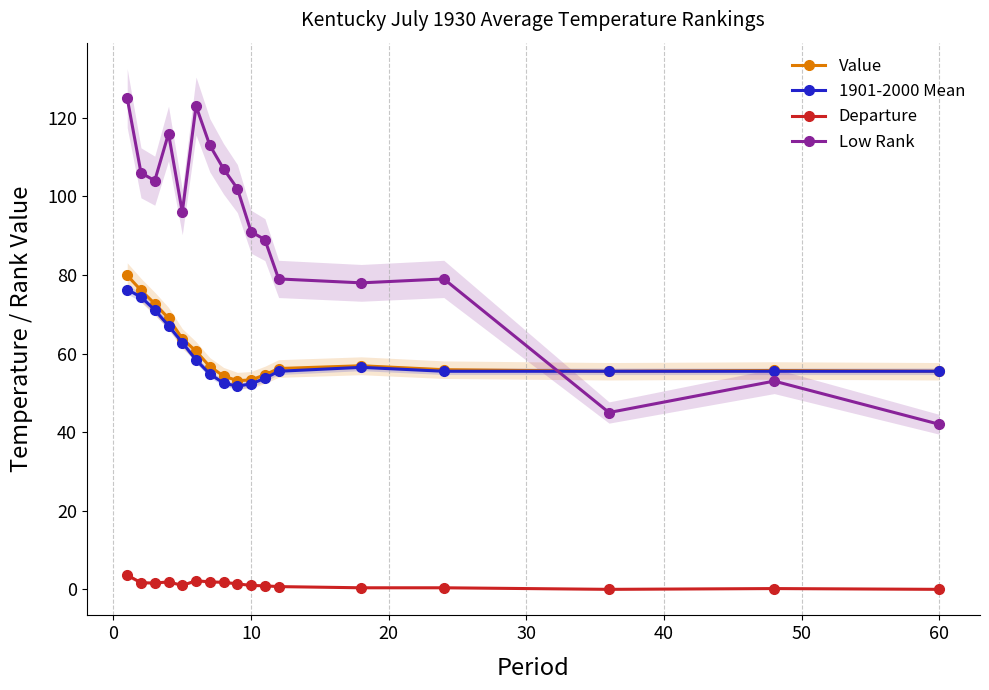

True or false: Departure and Low Rank intersect in this chart.

False